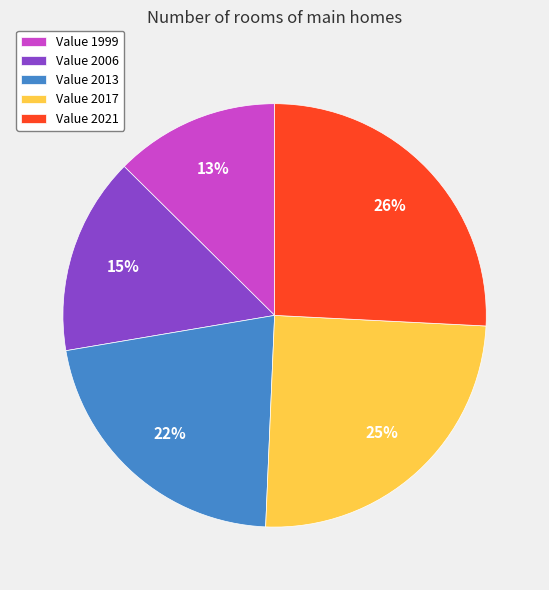

Which has a higher value, Value 2021 or Value 1999?

Value 2021